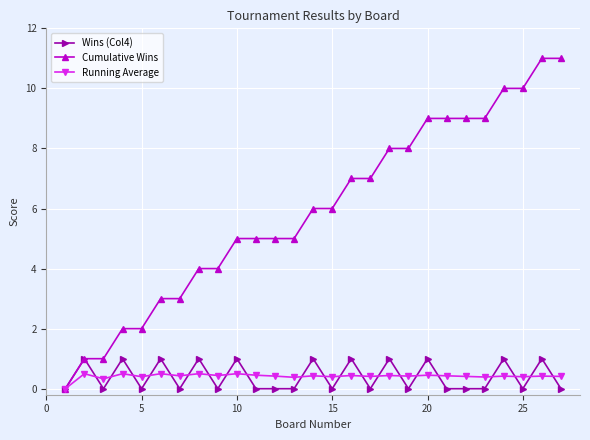

What is the value of the Cumulative Wins point at the 4th from the left?

2.0